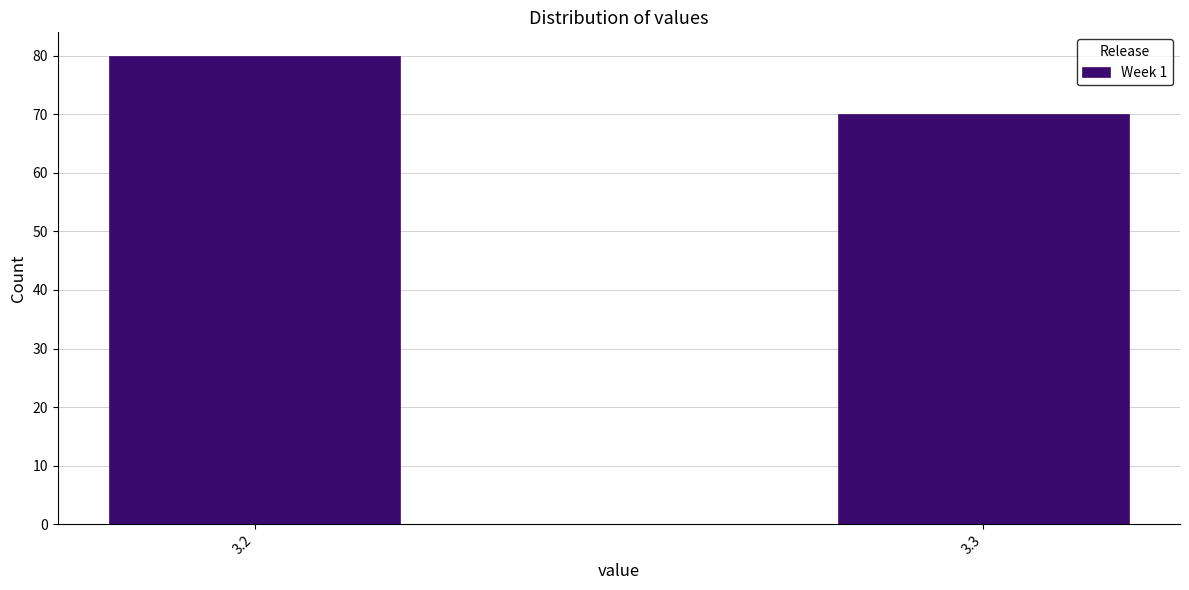

Reading left to right, transcribe all the data shown in this chart.

80	70